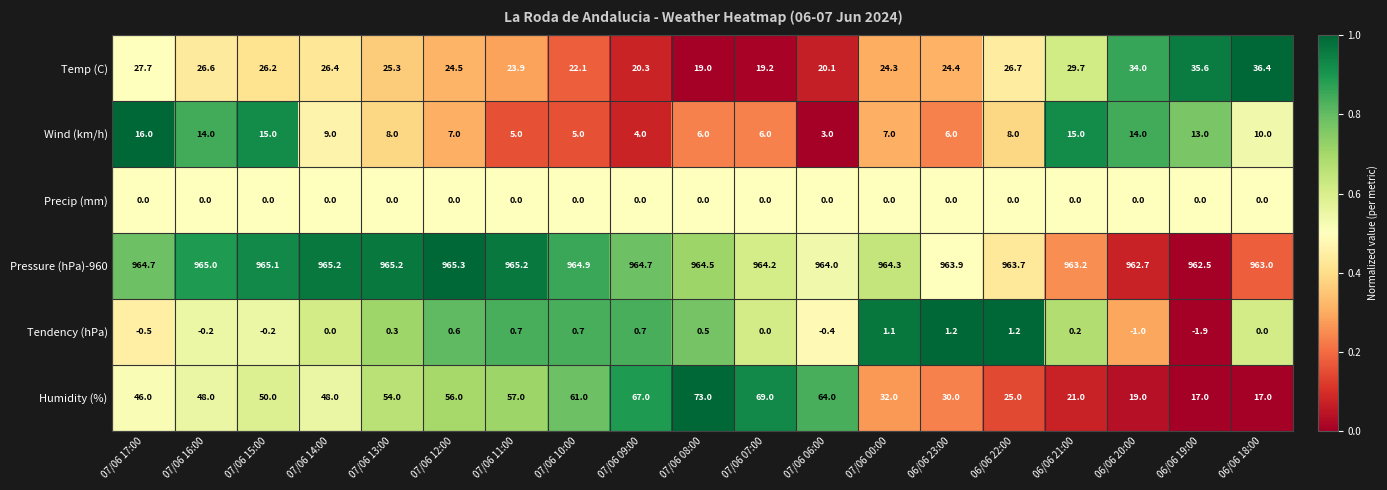

The Temp (C) series shows 20.1 at 07/06 06:00. True or false?

True